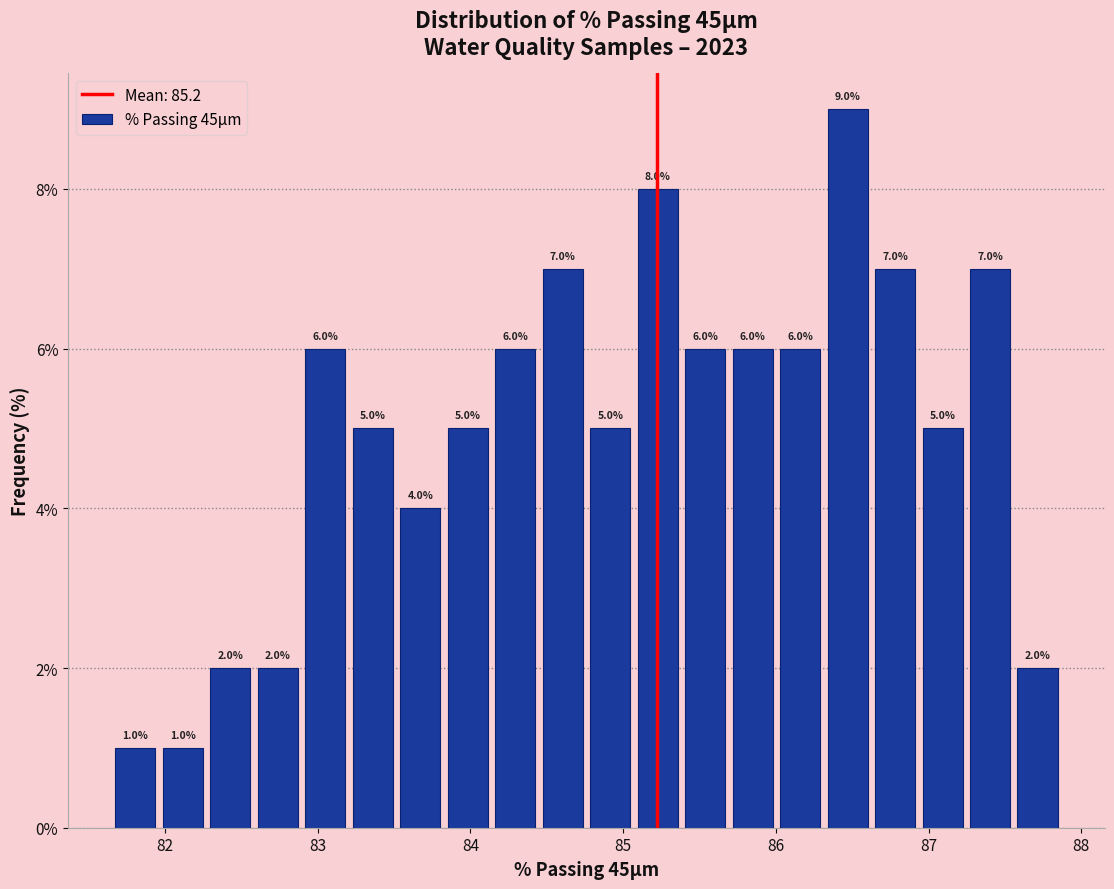

Read against the x-axis, roughly where is the centre of the tallest bar?

86.5